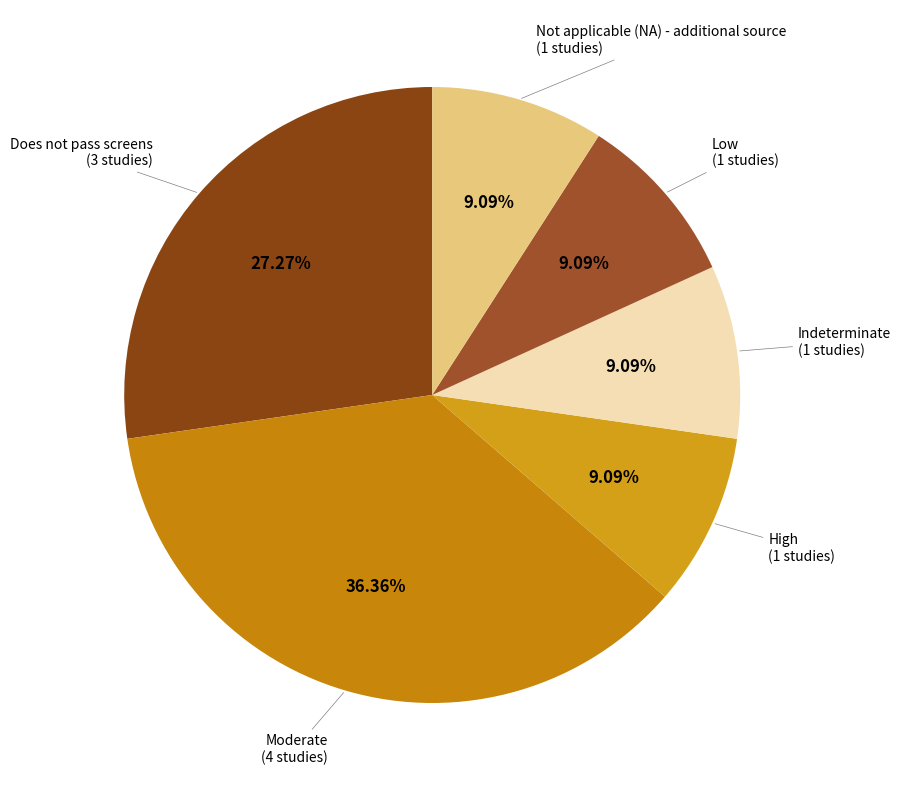

How many segments does this pie chart have?

6